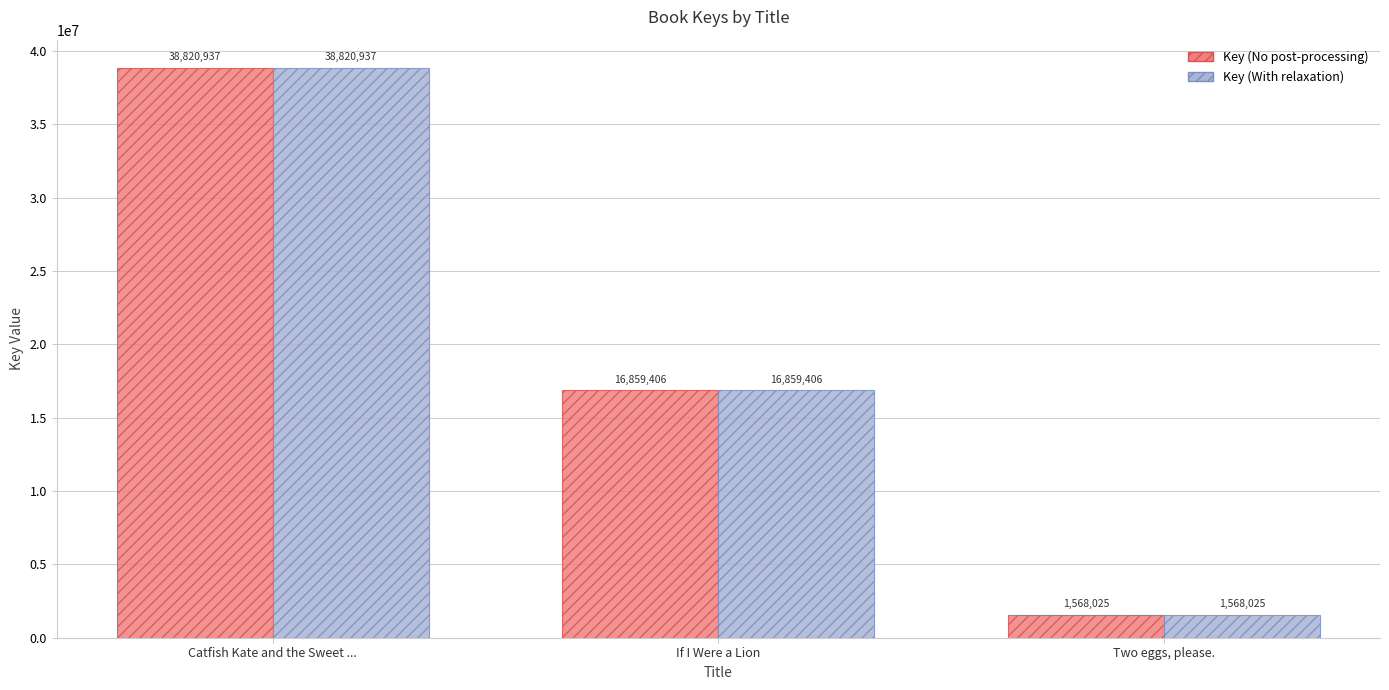

At which category does the chart reach its peak across all series?

Catfish Kate and the Sweet ...